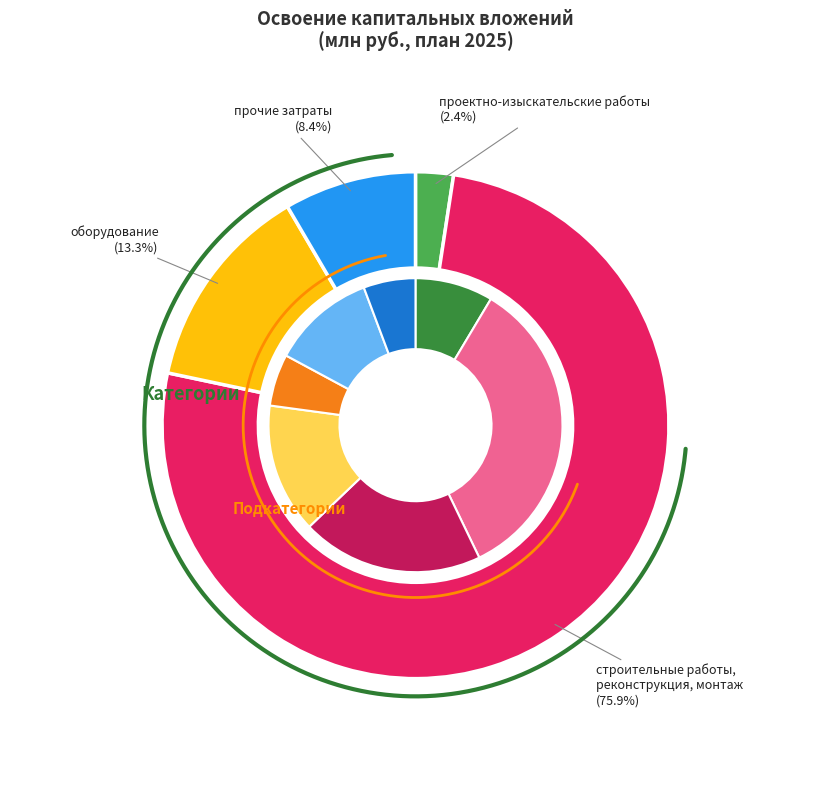

What is the smallest slice in the pie chart?

проектно-изыскательские работы